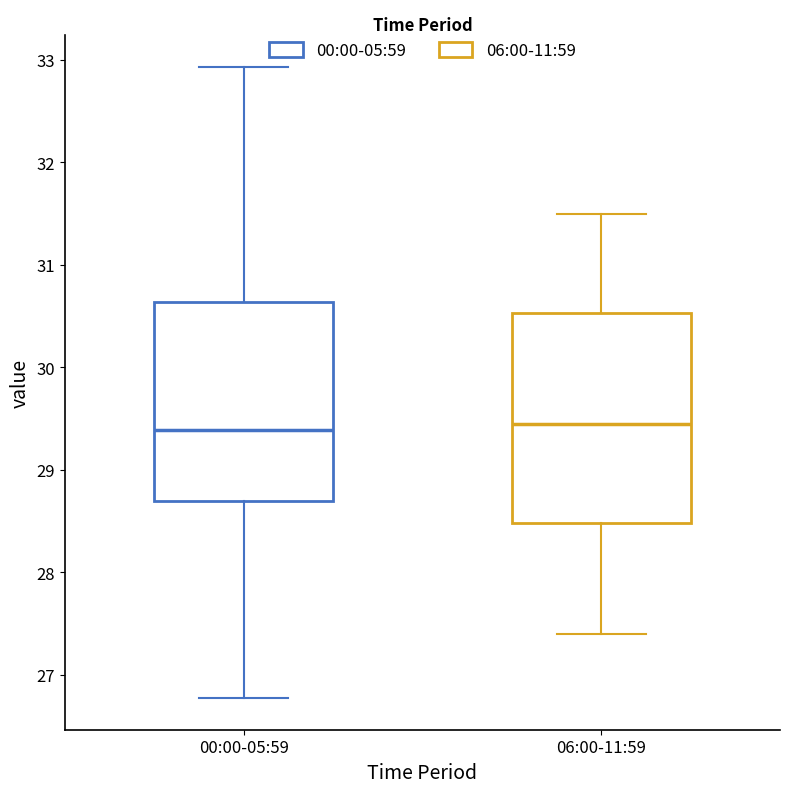

Where is the lower edge of the box for 06:00-11:59 on the y-axis? The values are not printed on the chart, so give them approximately, as read against the axis.

28.5